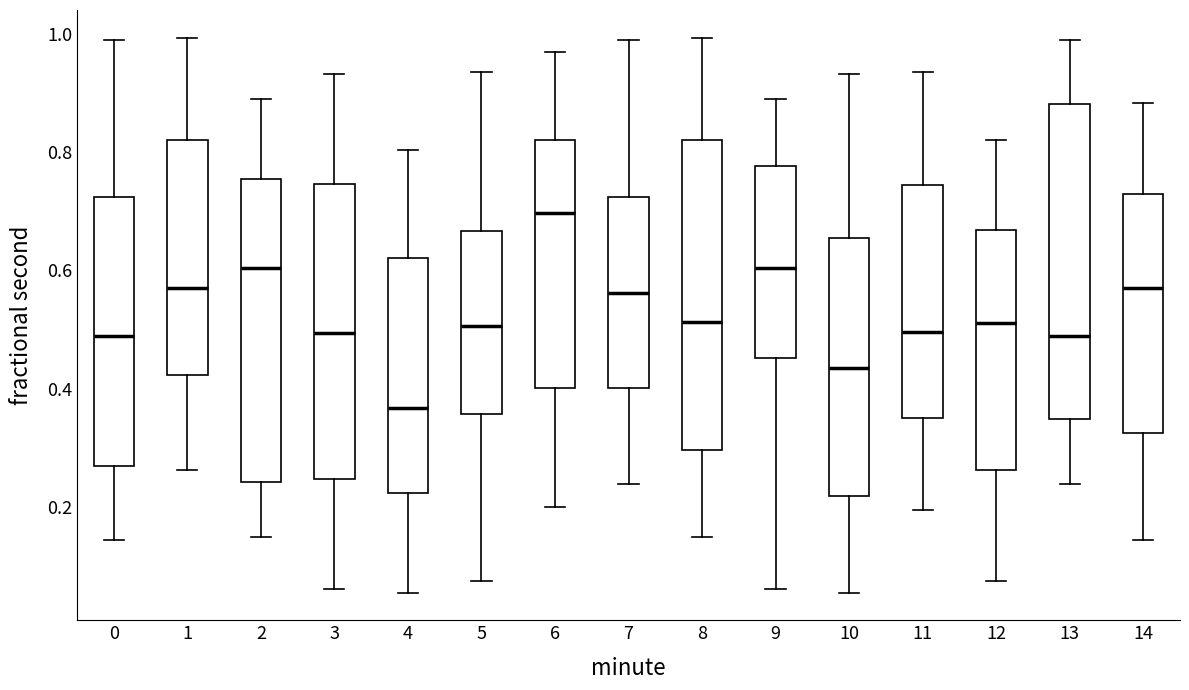

Where does the upper whisker of the box at x = 3 end on the y-axis? The values are not printed on the chart, so give them approximately, as read against the axis.

0.94